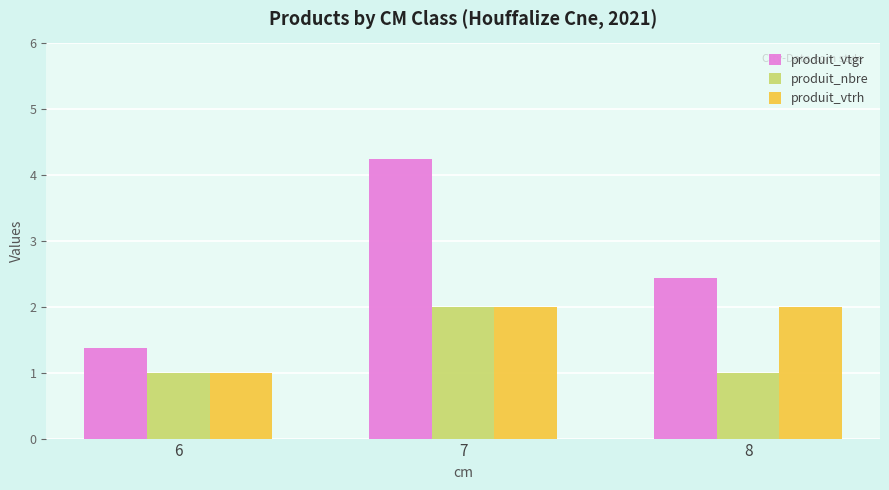

Which series has the largest total across all categories?

produit_vtgr